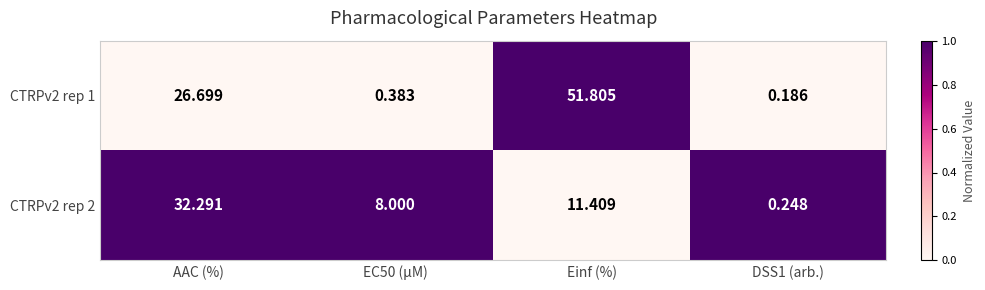

What is the spread (max minus min) of values at DSS1 (arb.)?

0.1